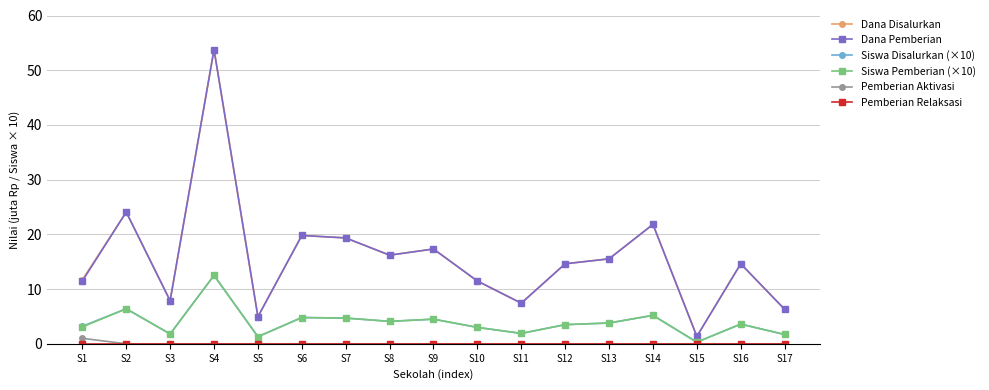

Is the value of Dana Disalurkan at S6 greater than the value of Dana Pemberian at S3?

Yes